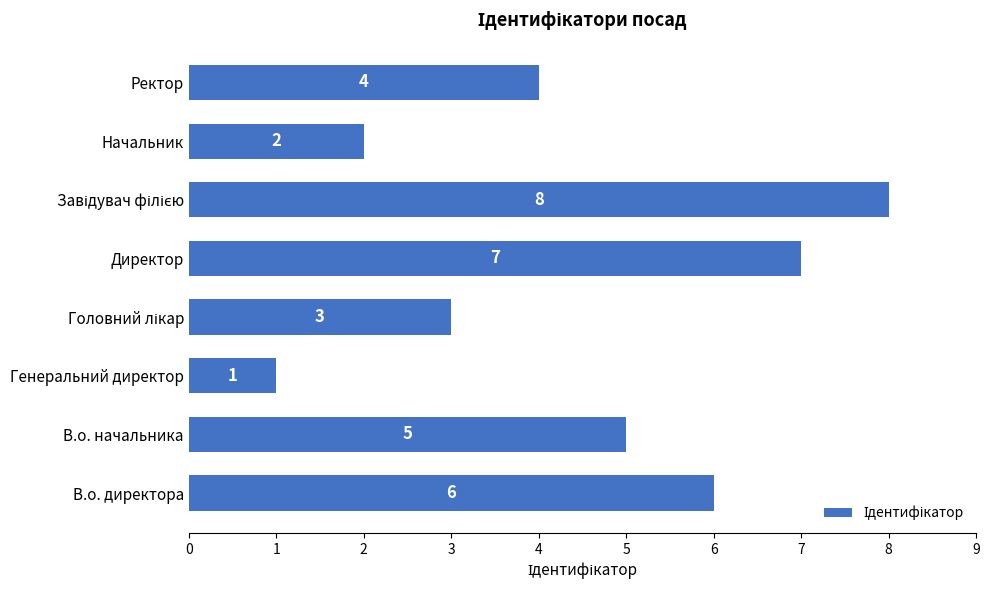

What is the sum of all values?

36